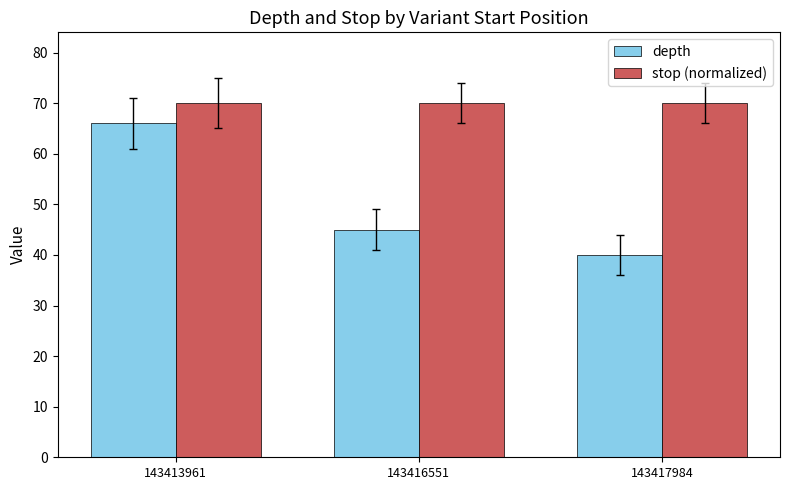

What are all the series names shown in the legend?

depth, stop (normalized)